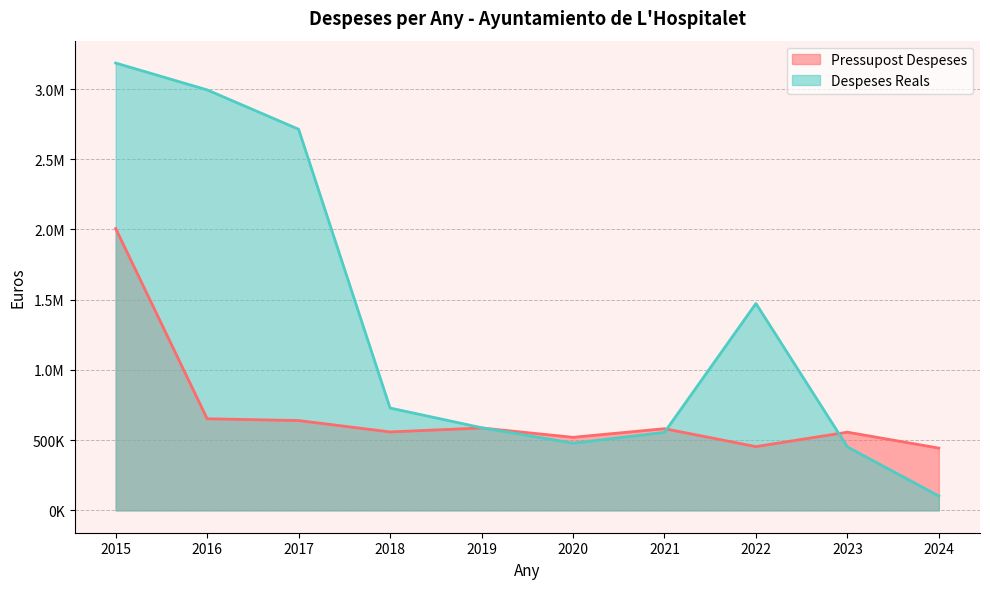

Read the Despeses Reals value at 2018.

728695.7